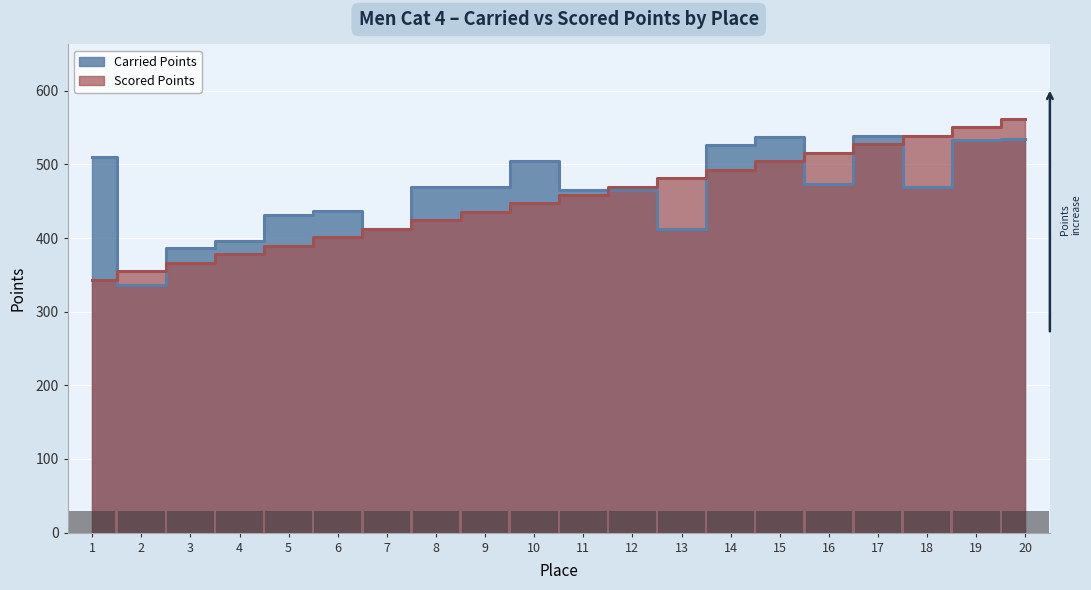

How many data points in Scored Points are less than 458?

10